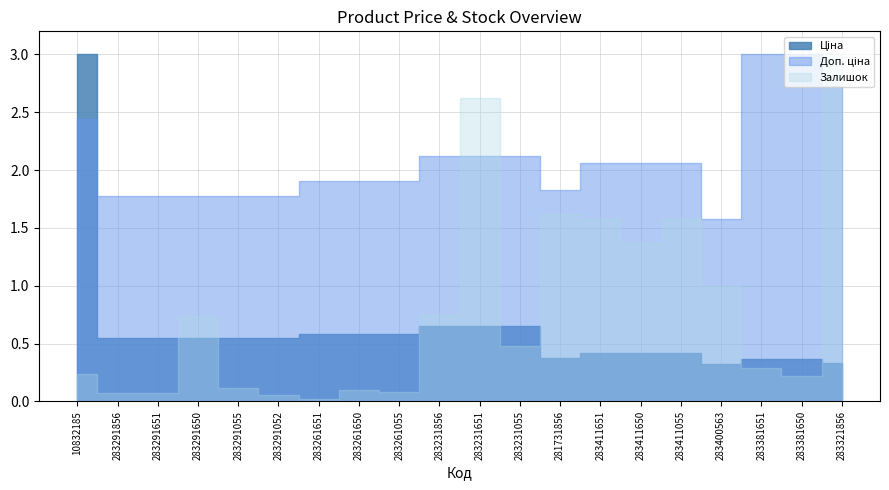

Rank the series by their average value, from highest to lowest.

Доп. ціна, Ціна, Залишок